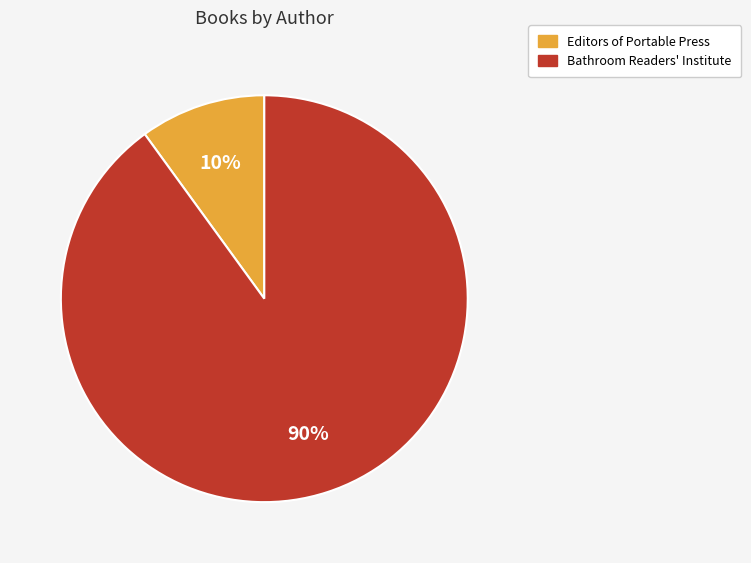

What percentage is the Editors of Portable Press slice, to the nearest percent?

10%